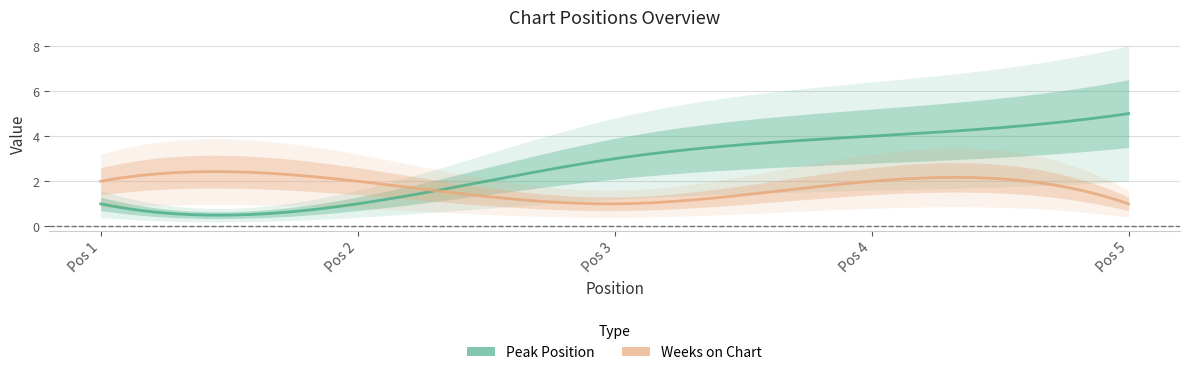

What is the average value of the Peak Position series?

3